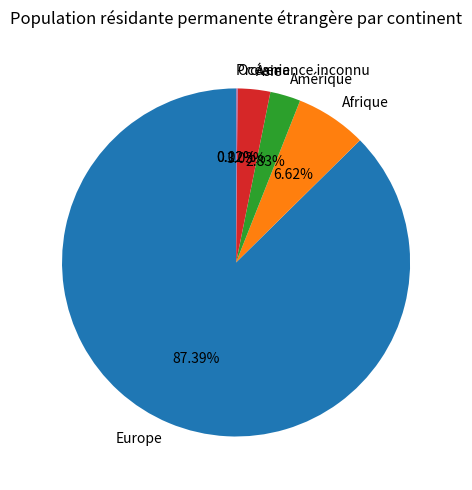

Does Asie account for over 50% of the chart?

No